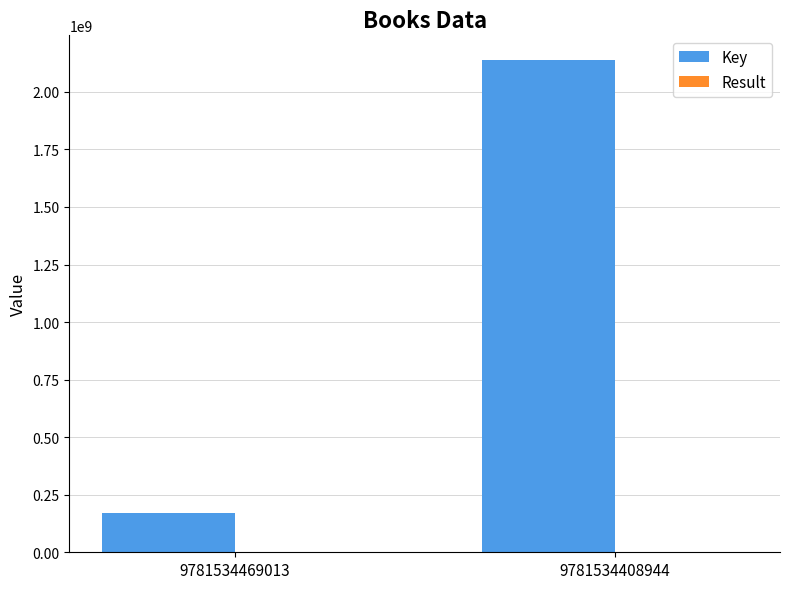

Which series has the largest total across all categories?

Key